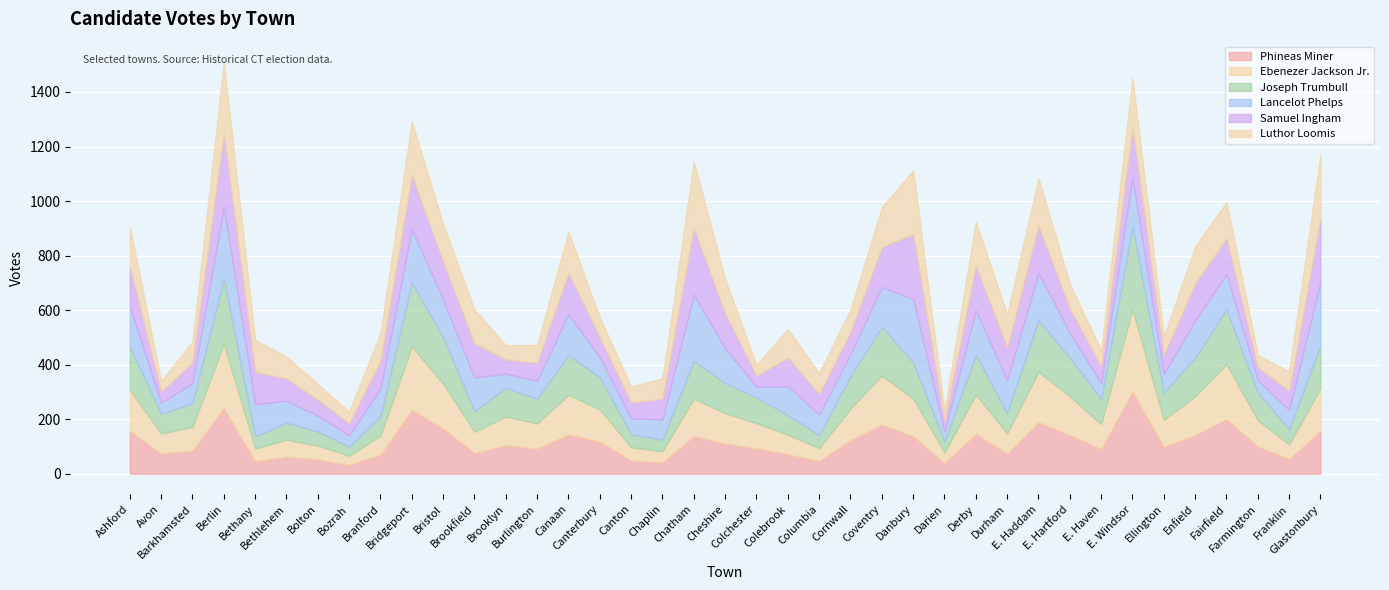

True or false: Luthor Loomis has a value of 244 at E. Haddam.

False